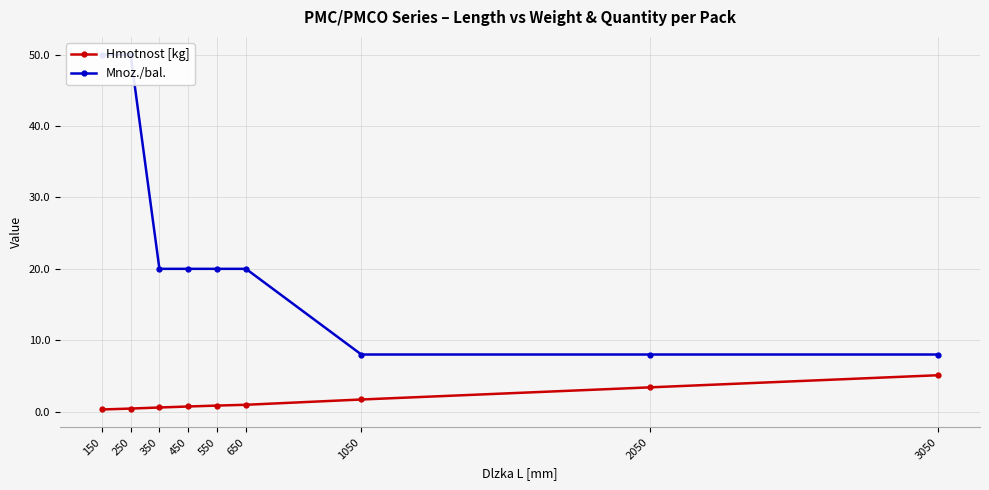

What is the maximum value for Hmotnost [kg]?

5.1